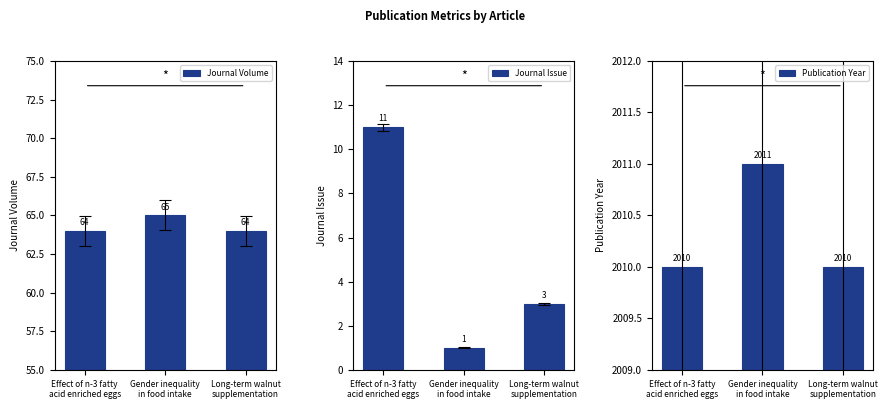

How many values in the Journal Volume series exceed 64?

1